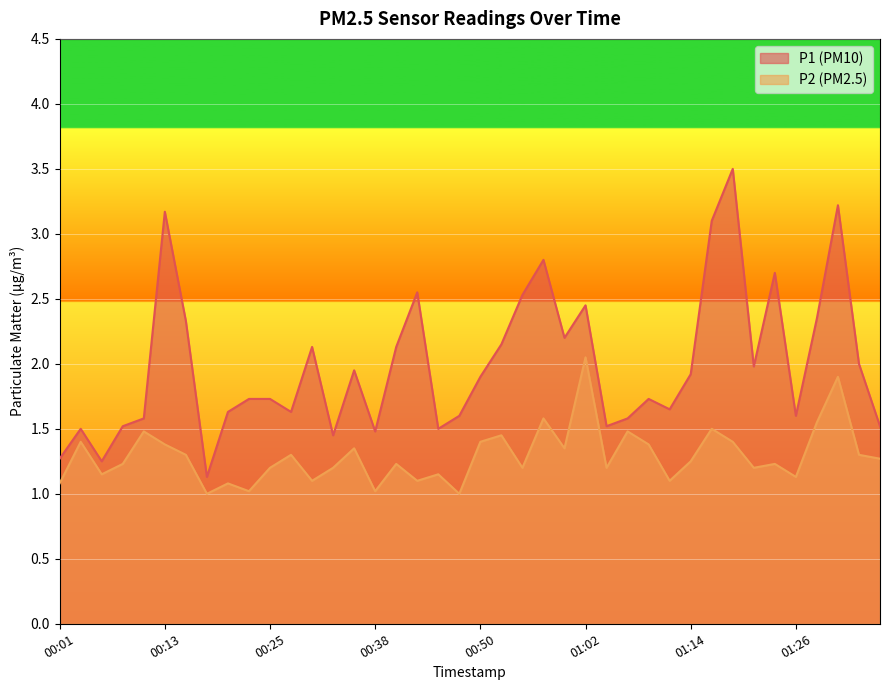

How many lines are shown in the chart?

2